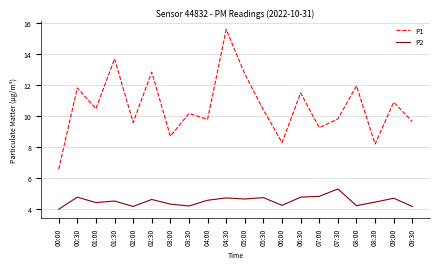

True or false: P2 and P1 cross at least once.

False